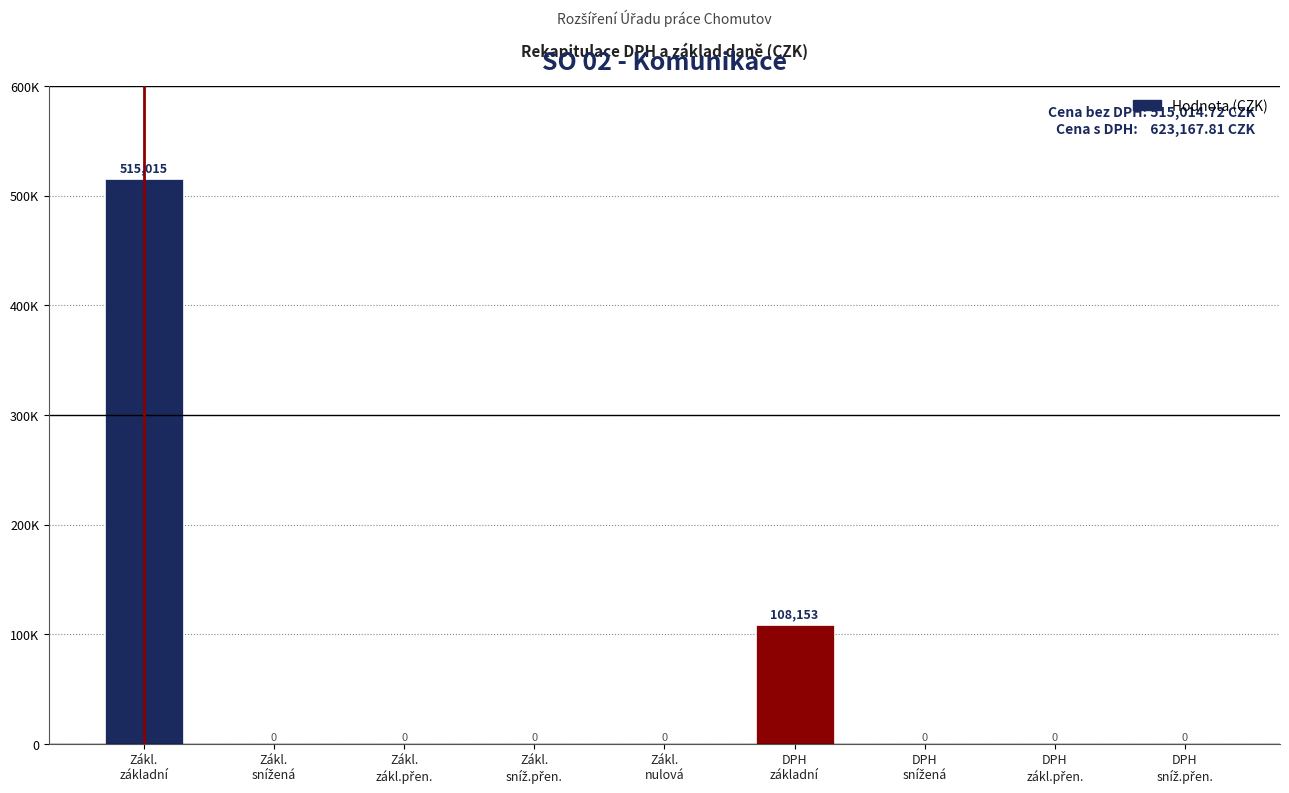

Are the bars horizontal?

No